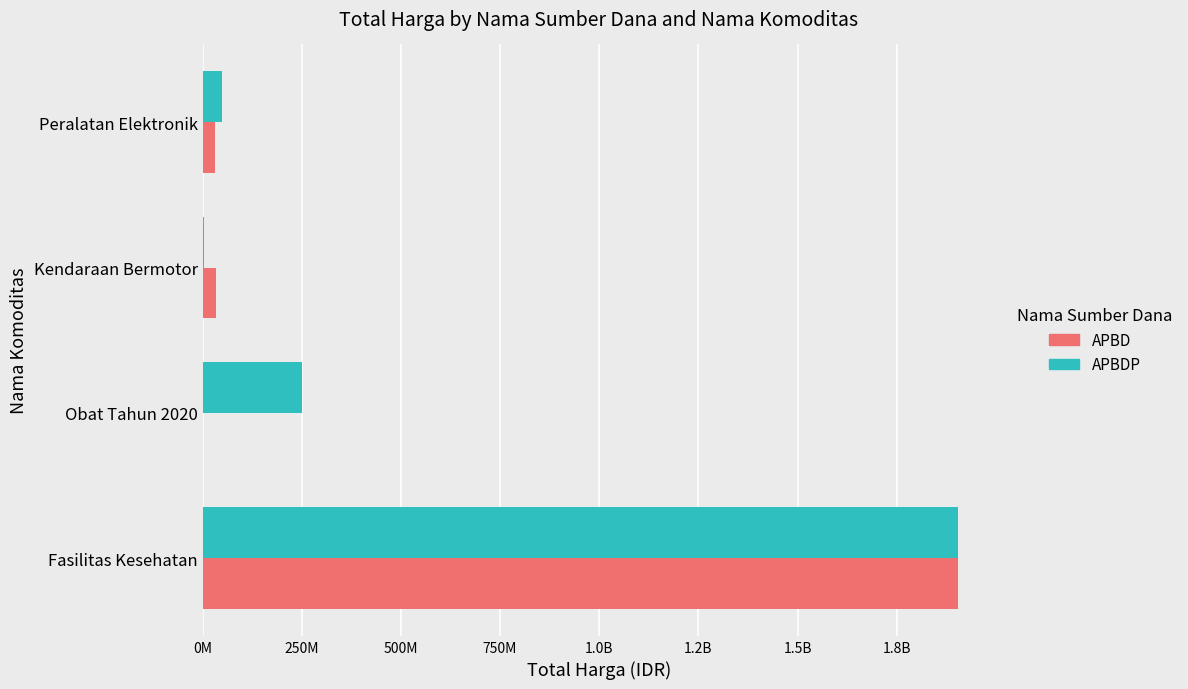

What are all the series names shown in the legend?

APBD, APBDP